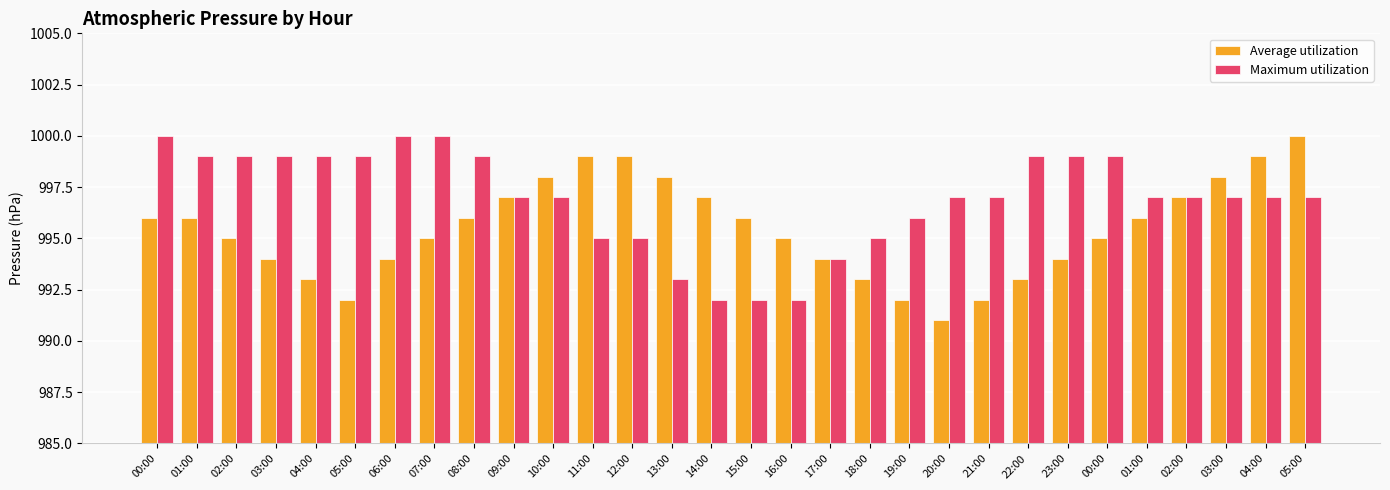

Reading left to right, extract all data points from this chart.

Average utilization: 00:00=996	01:00=996	02:00=995	03:00=994	04:00=993	05:00=992	06:00=994	07:00=995	08:00=996	09:00=997	10:00=998	11:00=999	12:00=999	13:00=998	14:00=997	15:00=996	16:00=995	17:00=994	18:00=993	19:00=992	20:00=991	21:00=992	22:00=993	23:00=994	00:00=995	01:00=996	02:00=997	03:00=998	04:00=999	05:00=1000
Maximum utilization: 00:00=1000	01:00=999	02:00=999	03:00=999	04:00=999	05:00=999	06:00=1000	07:00=1000	08:00=999	09:00=997	10:00=997	11:00=995	12:00=995	13:00=993	14:00=992	15:00=992	16:00=992	17:00=994	18:00=995	19:00=996	20:00=997	21:00=997	22:00=999	23:00=999	00:00=999	01:00=997	02:00=997	03:00=997	04:00=997	05:00=997